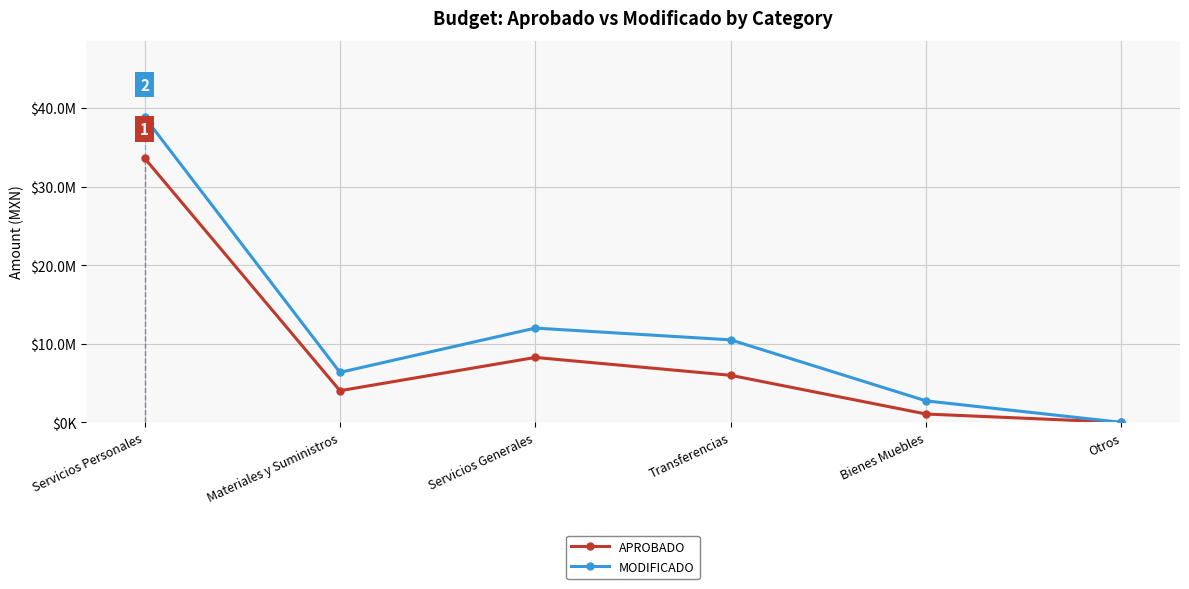

What are all the series names shown in the legend?

APROBADO, MODIFICADO